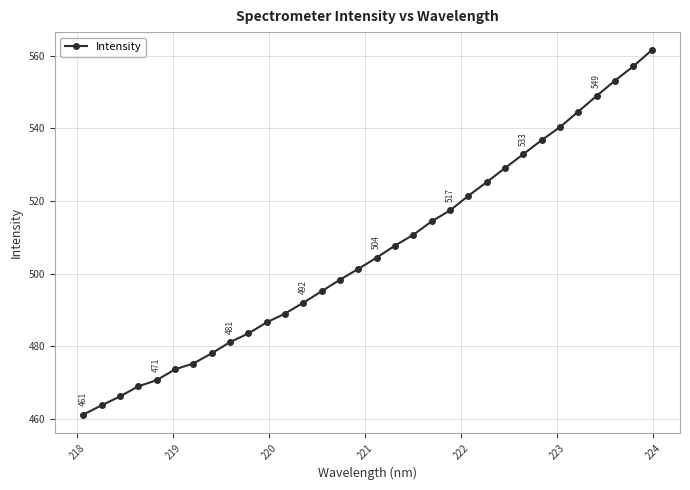

What is the value of the 32nd point from the left?

561.5